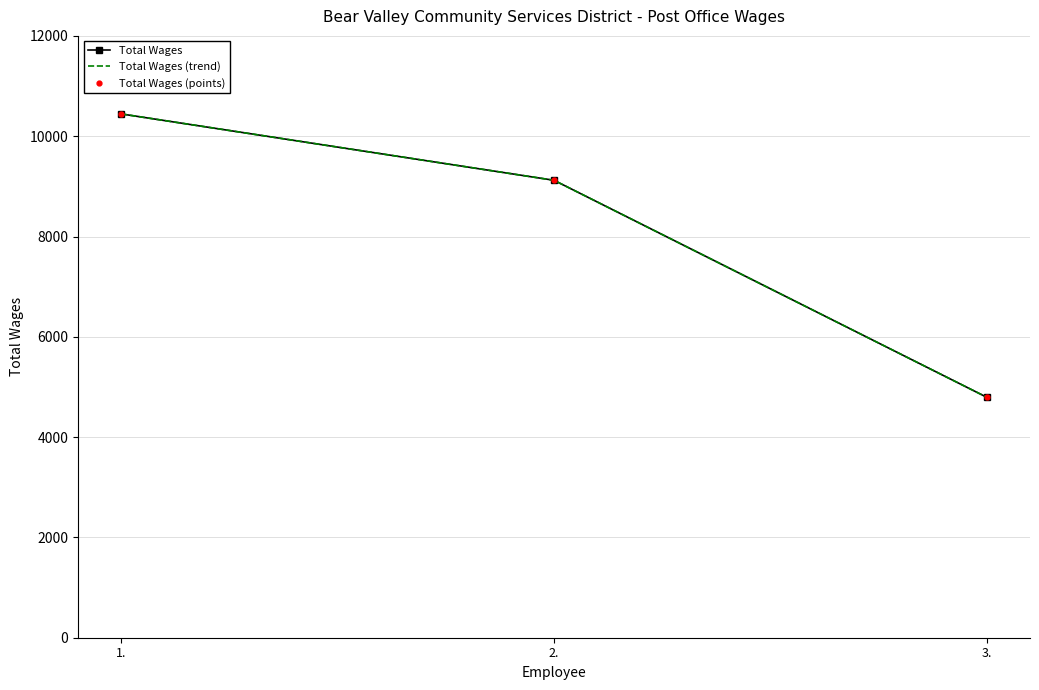

What is the difference between the maximum and minimum values in the Total Wages (points) series?

5649